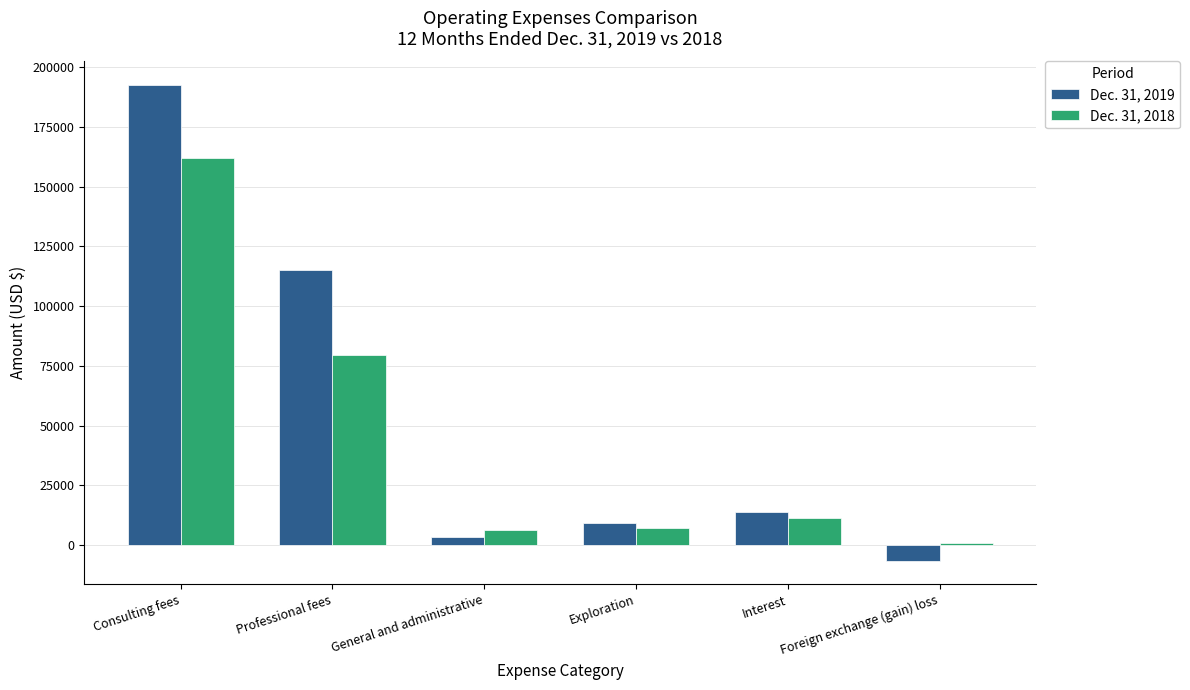

What is the total value across all series at Interest?

25044